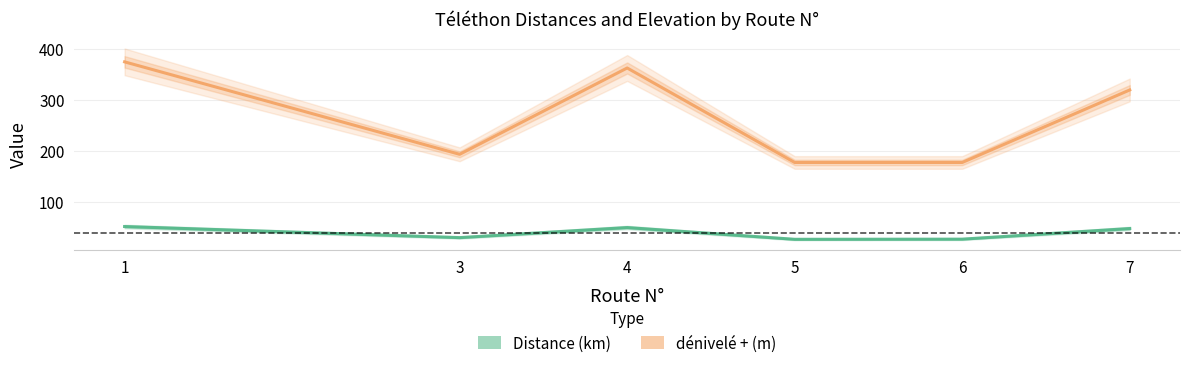

True or false: Distance (km) has more than 2 interior local peaks.

False